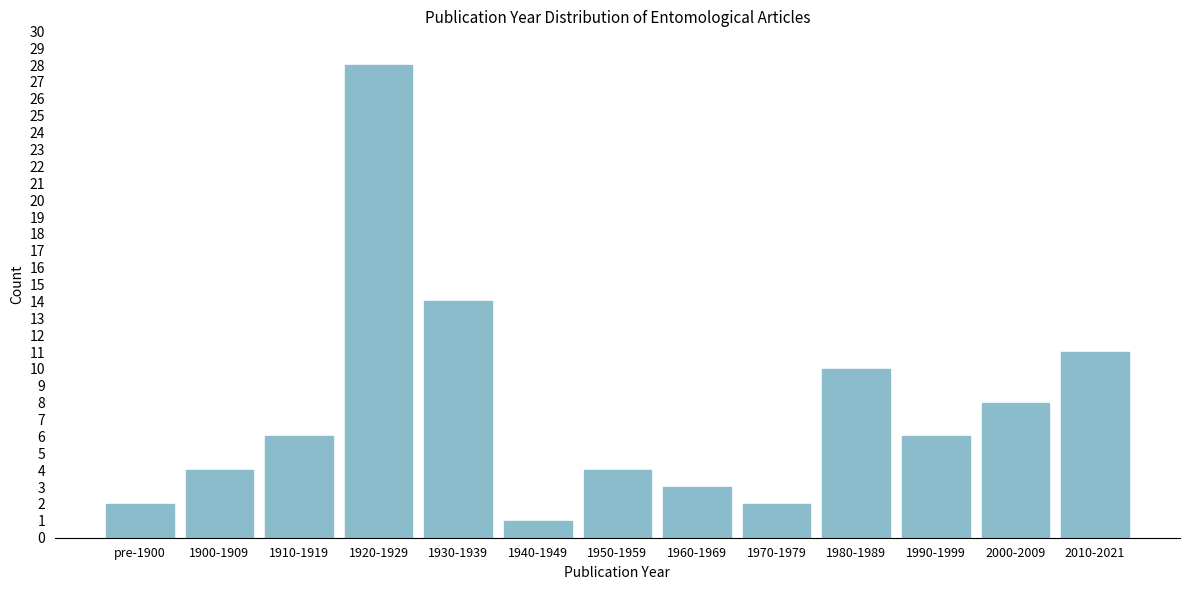

Reading left to right, what are all the values shown in this chart?

2	4	6	28	14	1	4	3	2	10	6	8	11